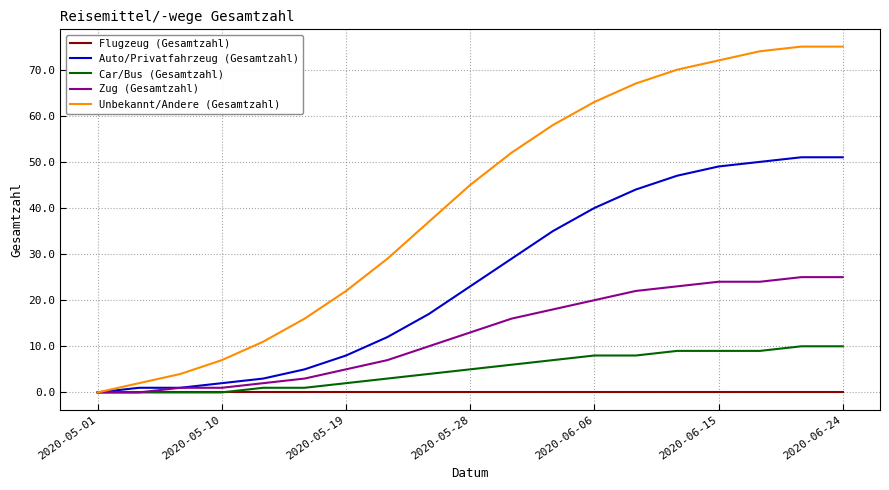

Which series has the largest total across all categories?

Unbekannt/Andere (Gesamtzahl)